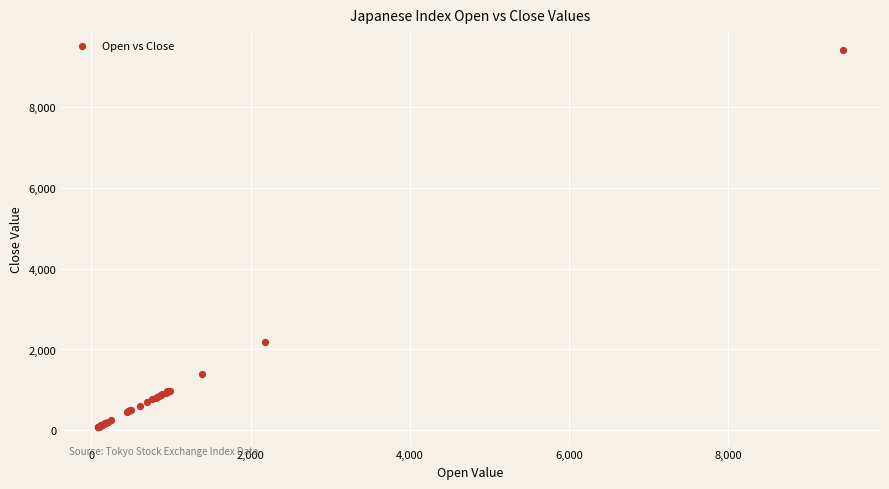

What Y value in the scatter plot is closest to 4753?

2181.3